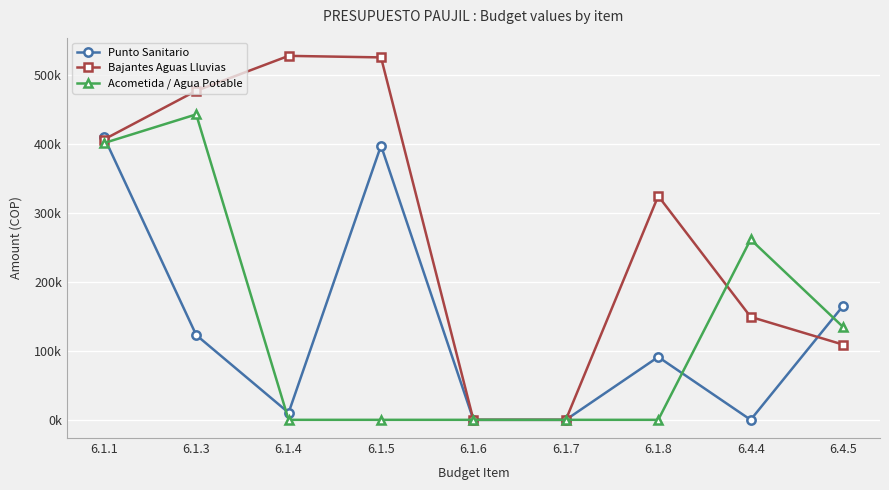

What is the total value across all series at 6.1.5?

921927.0